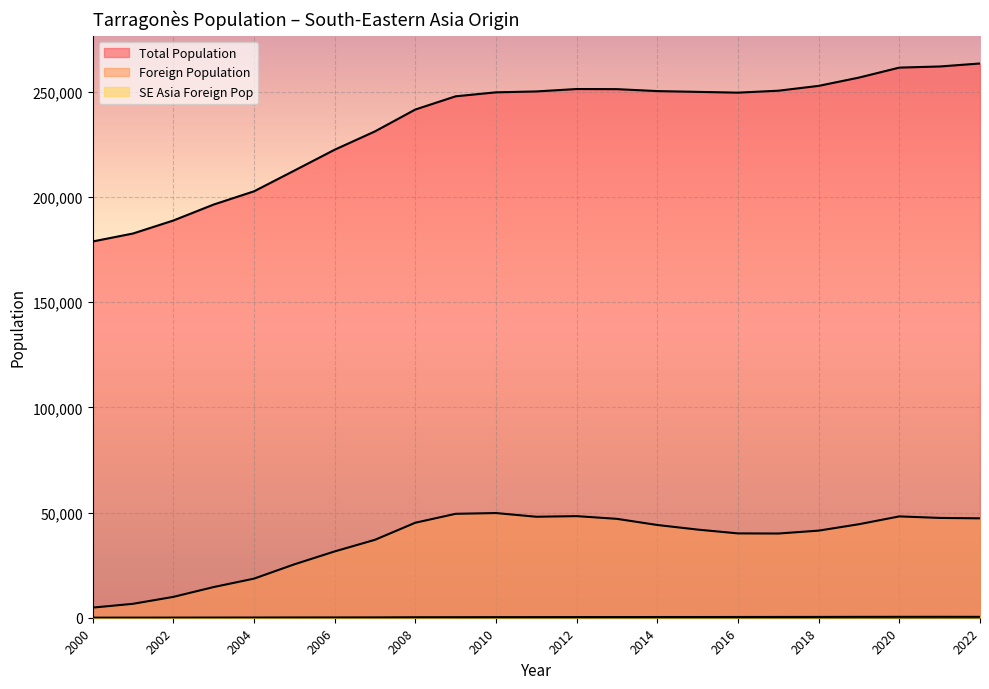

Between 2013 and 2011, which series saw the biggest shift?

Total Population